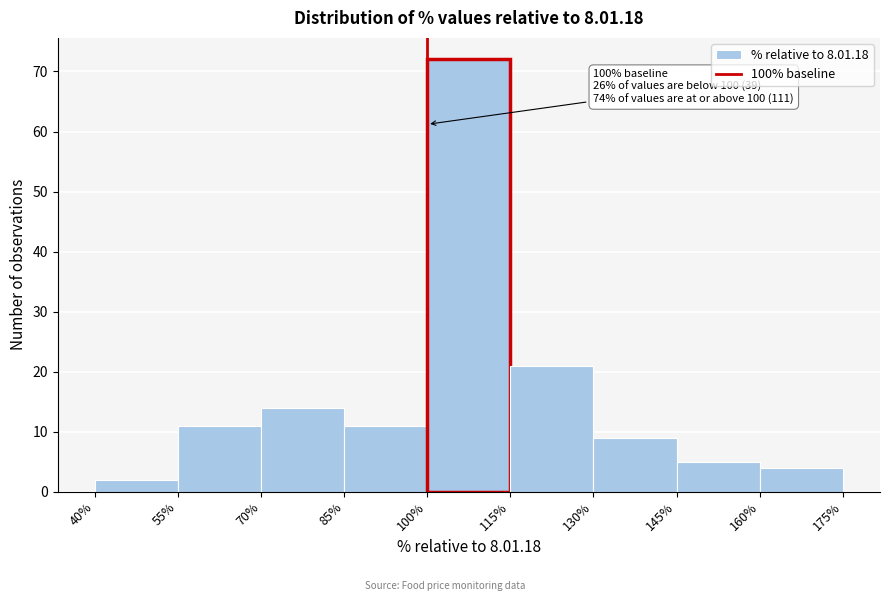

Which range on the x-axis has the tallest bar?

100% to 115%